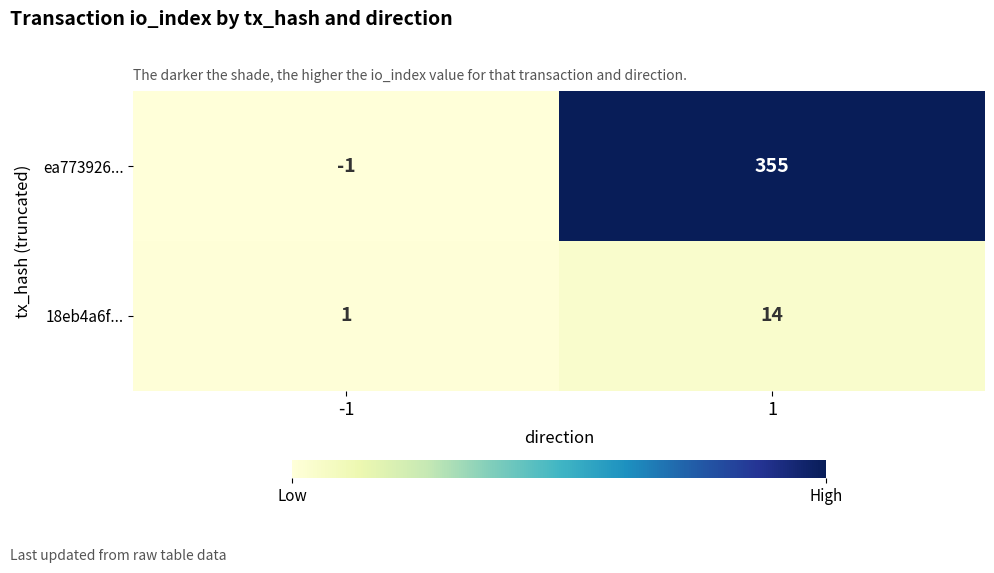

How many values in the ea773926... series are below 355?

1